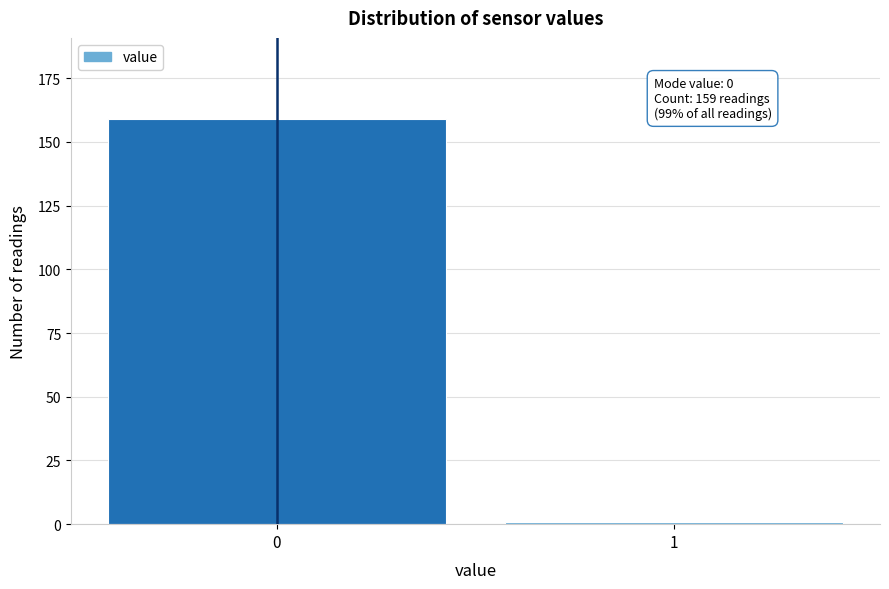

Reading left to right, what are all the values shown in this chart?

159	1